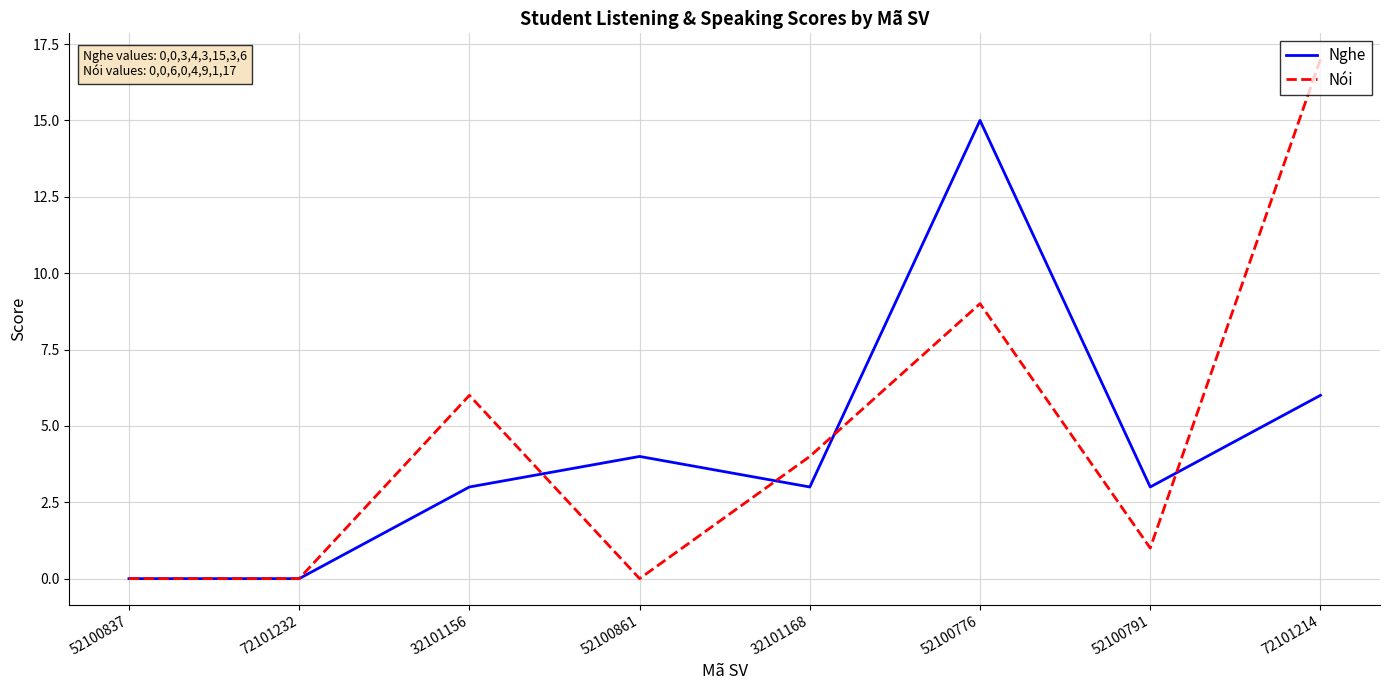

List the series in order of their peak value, highest first.

Nói, Nghe